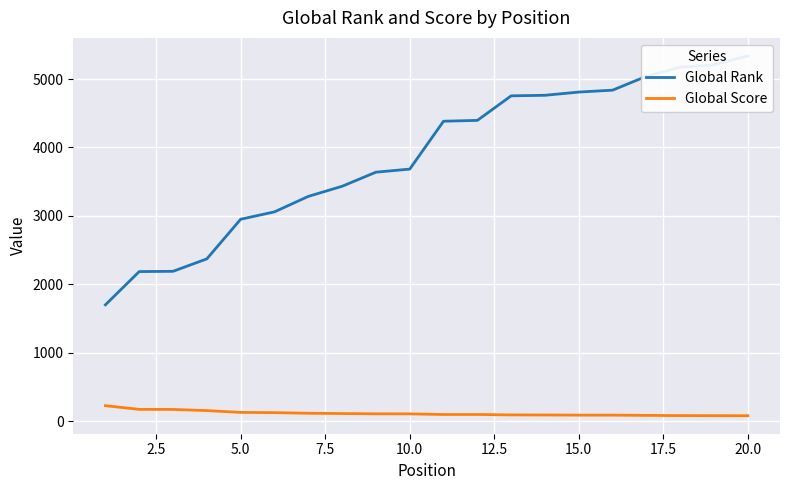

Does the chart display data point markers on the line(s)?

No